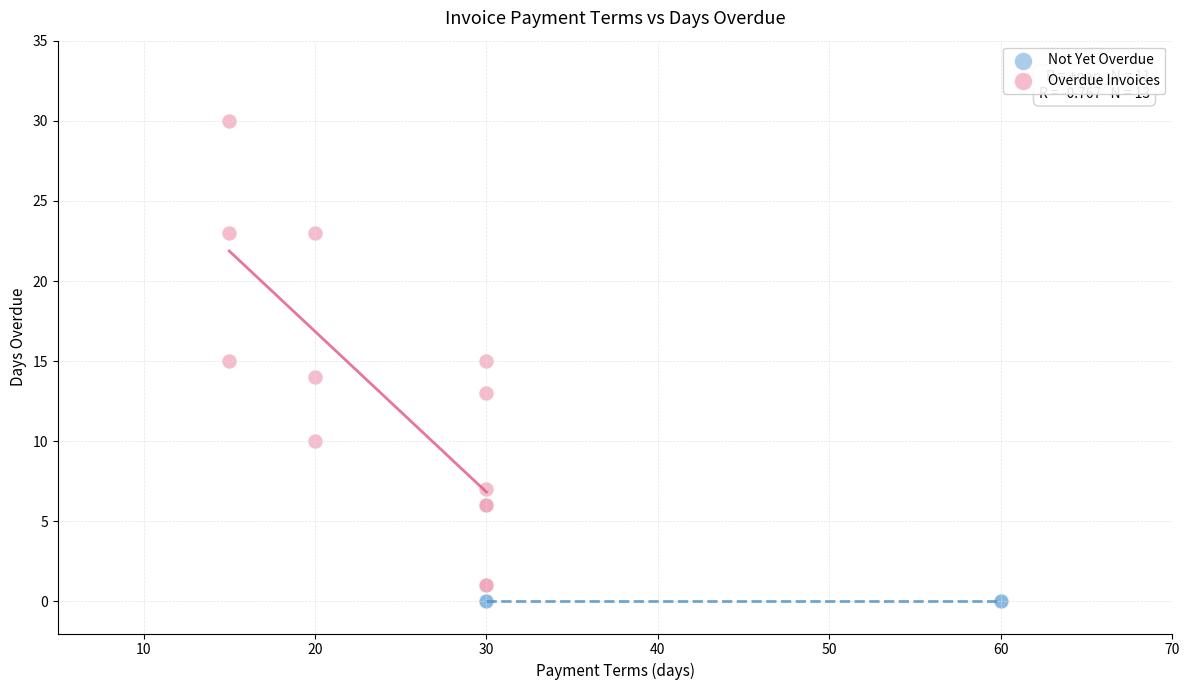

Which series reaches the maximum Y coordinate?

Overdue Invoices